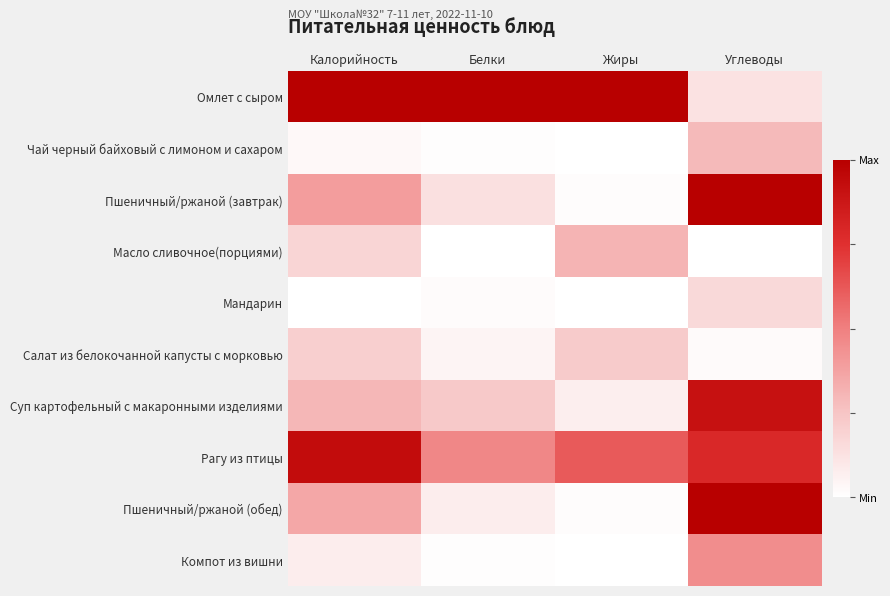

What is the maximum value shown in the chart?

1.0